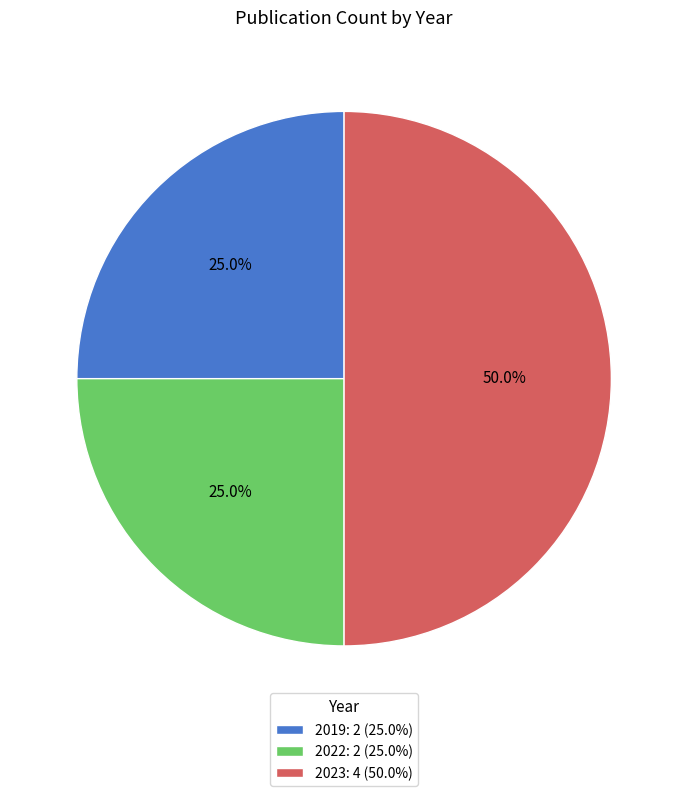

Does 2022: 2 (25.0%) account for over 50% of the chart?

No